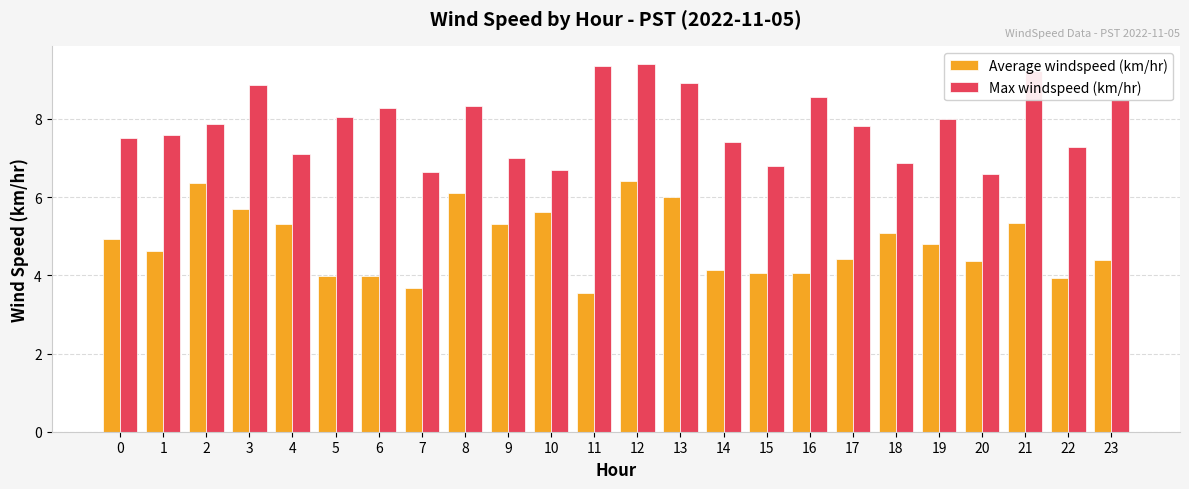

What is the average value of the Max windspeed (km/hr) series?

7.9